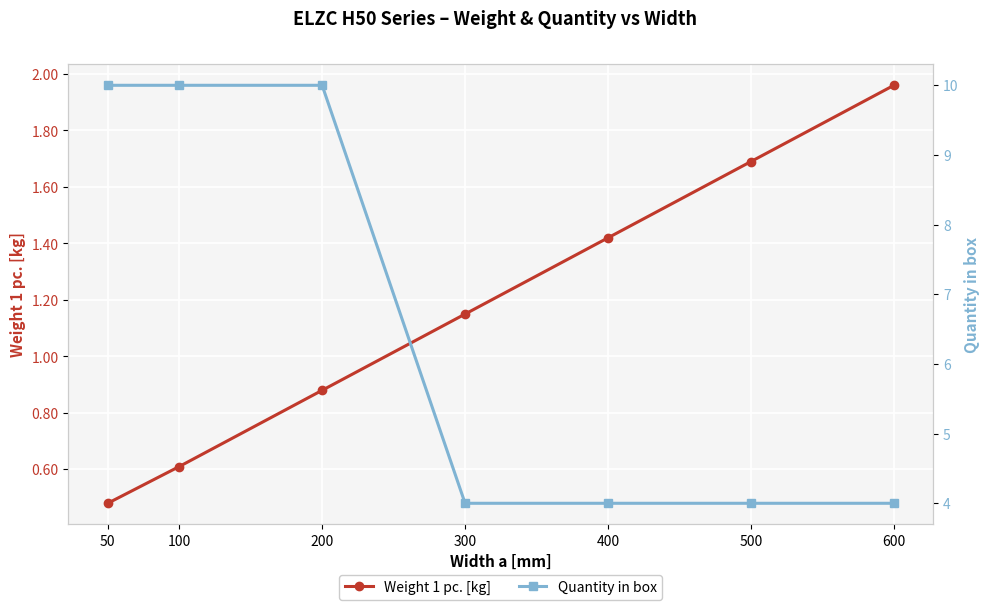

What is the difference between the second highest and minimum values in the Quantity in box series?

6.0